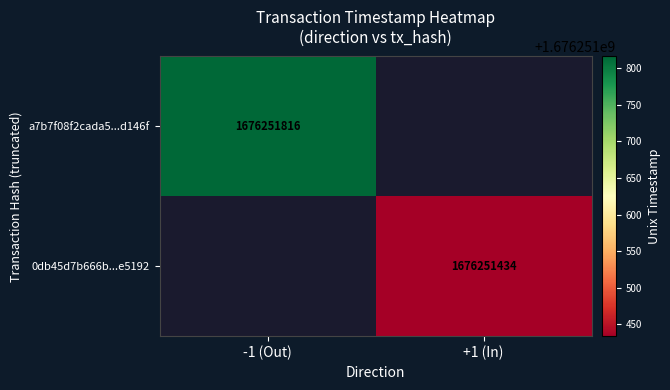

Is it true that a7b7f08f2cada5...d146f equals 1676251816 at -1 (Out)?

True